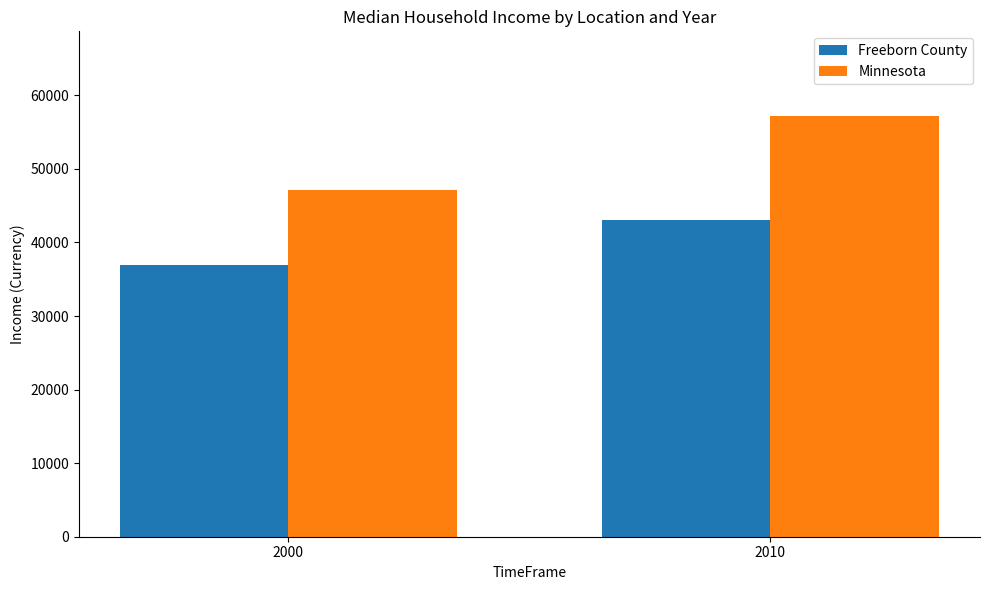

Read the Freeborn County value at 2000, to the nearest 100.

37000